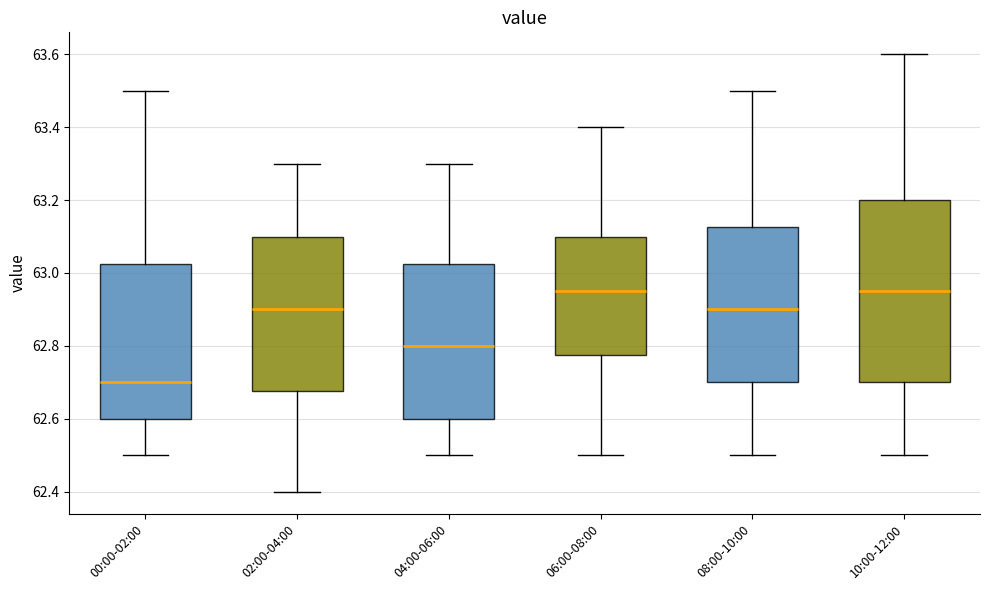

Reading left to right, read every box against the y-axis: the position of its median line, the range the box covers, and the ends of its whiskers. The values are not printed on the chart, so give them approximately, as read against the axis.

00:00-02:00: median 62.70, box 62.60 to 63.02, whiskers 62.50 to 63.50
02:00-04:00: median 62.90, box 62.68 to 63.10, whiskers 62.40 to 63.30
04:00-06:00: median 62.80, box 62.60 to 63.02, whiskers 62.50 to 63.30
06:00-08:00: median 62.96, box 62.78 to 63.10, whiskers 62.50 to 63.40
08:00-10:00: median 62.90, box 62.70 to 63.12, whiskers 62.50 to 63.50
10:00-12:00: median 62.96, box 62.70 to 63.20, whiskers 62.50 to 63.60